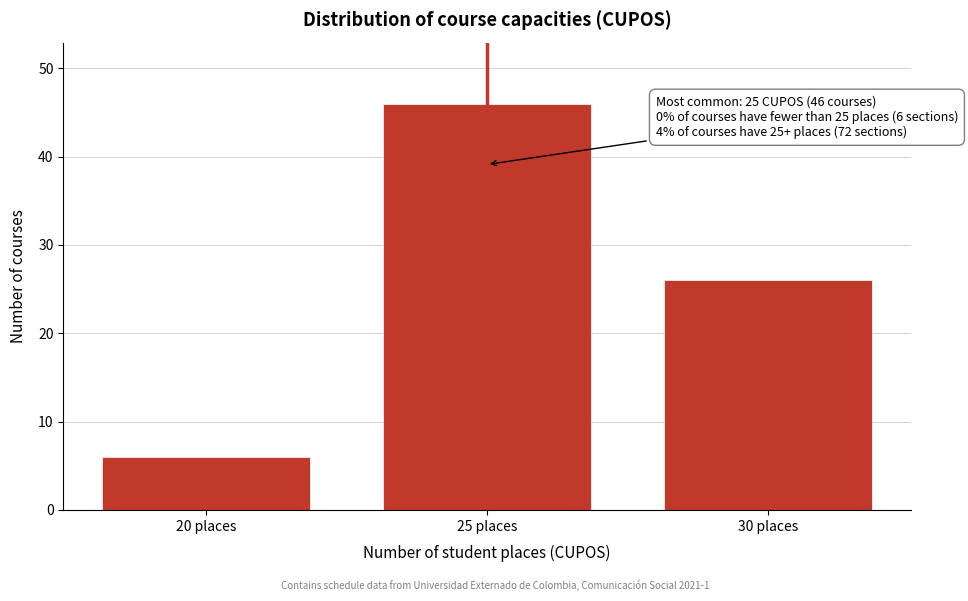

Reading right to left, extract all data points from this chart.

26	46	6